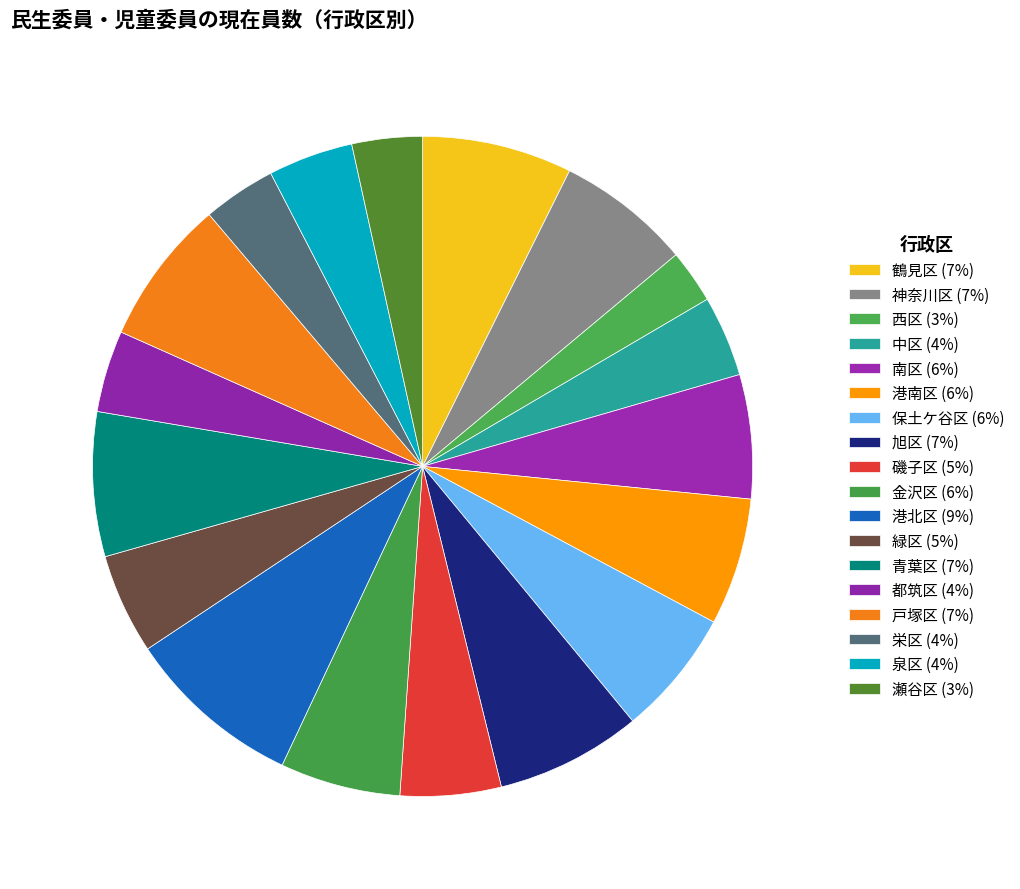

How many segments does this pie chart have?

18